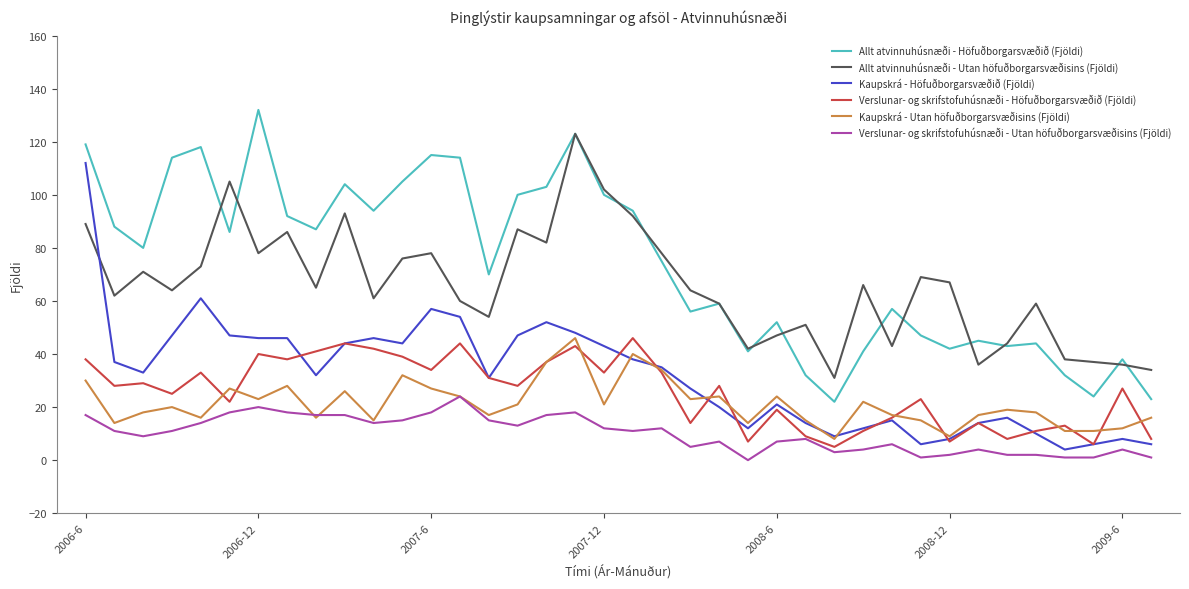

What is the difference between the maximum and minimum values in the Kaupskrá - Höfuðborgarsvæðið (Fjöldi) series?

108